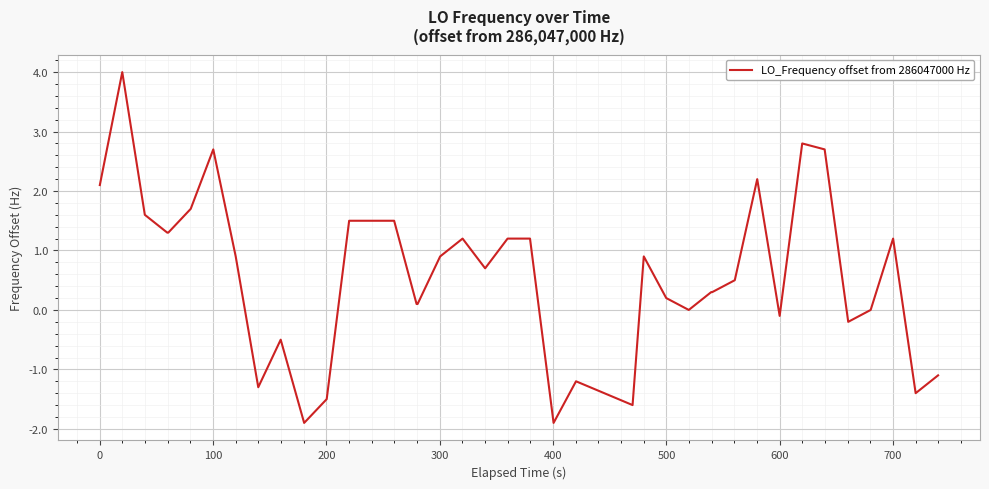

What is the maximum value shown in the chart?

4.0